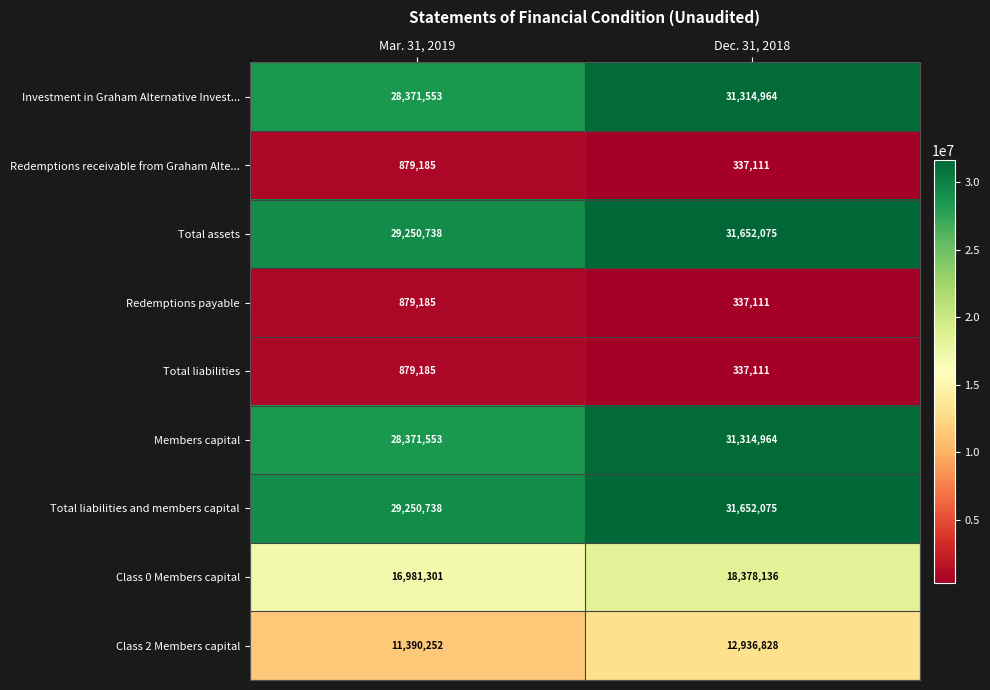

What is the sum of the Redemptions receivable from Graham Alte... values at Dec. 31, 2018 and Mar. 31, 2019?

1216296